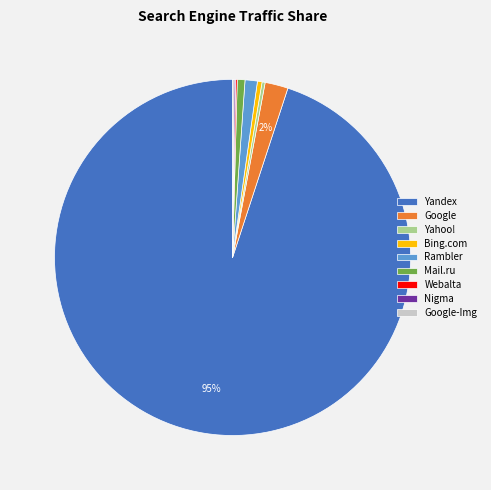

What is the largest slice in the pie chart?

Yandex